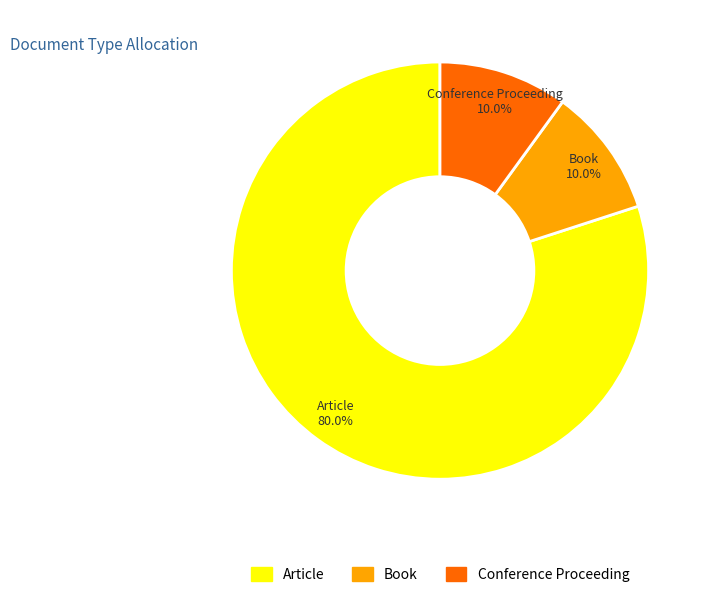

Which category has the biggest portion of the pie?

Article